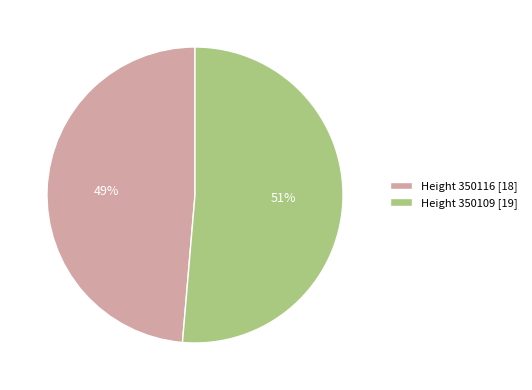

What percentage is the Height 350109 [19] slice, to the nearest percent?

51%